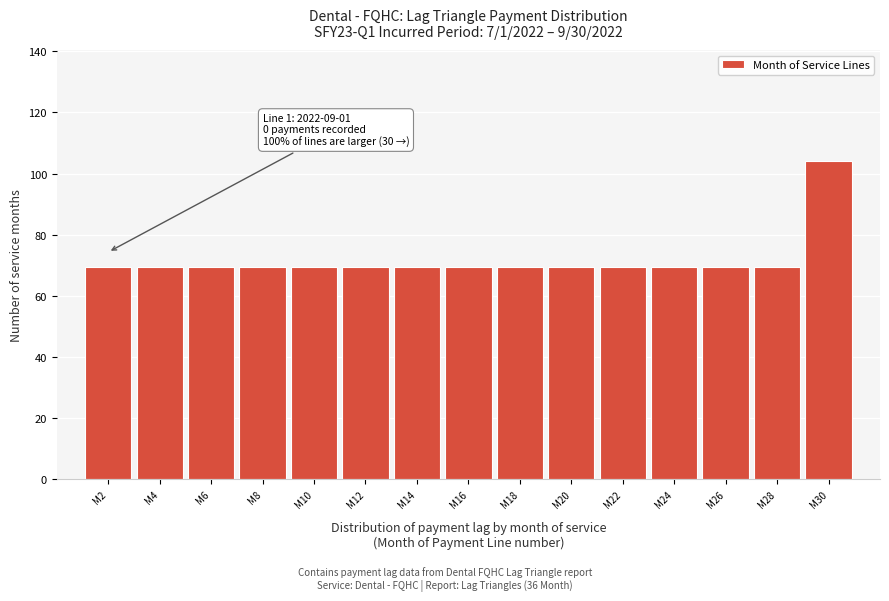

Reading left to right, list all the values displayed in this chart.

M2=69.3	M4=69.3	M6=69.3	M8=69.3	M10=69.3	M12=69.3	M14=69.3	M16=69.3	M18=69.3	M20=69.3	M22=69.3	M24=69.3	M26=69.3	M28=69.3	M30=104.0